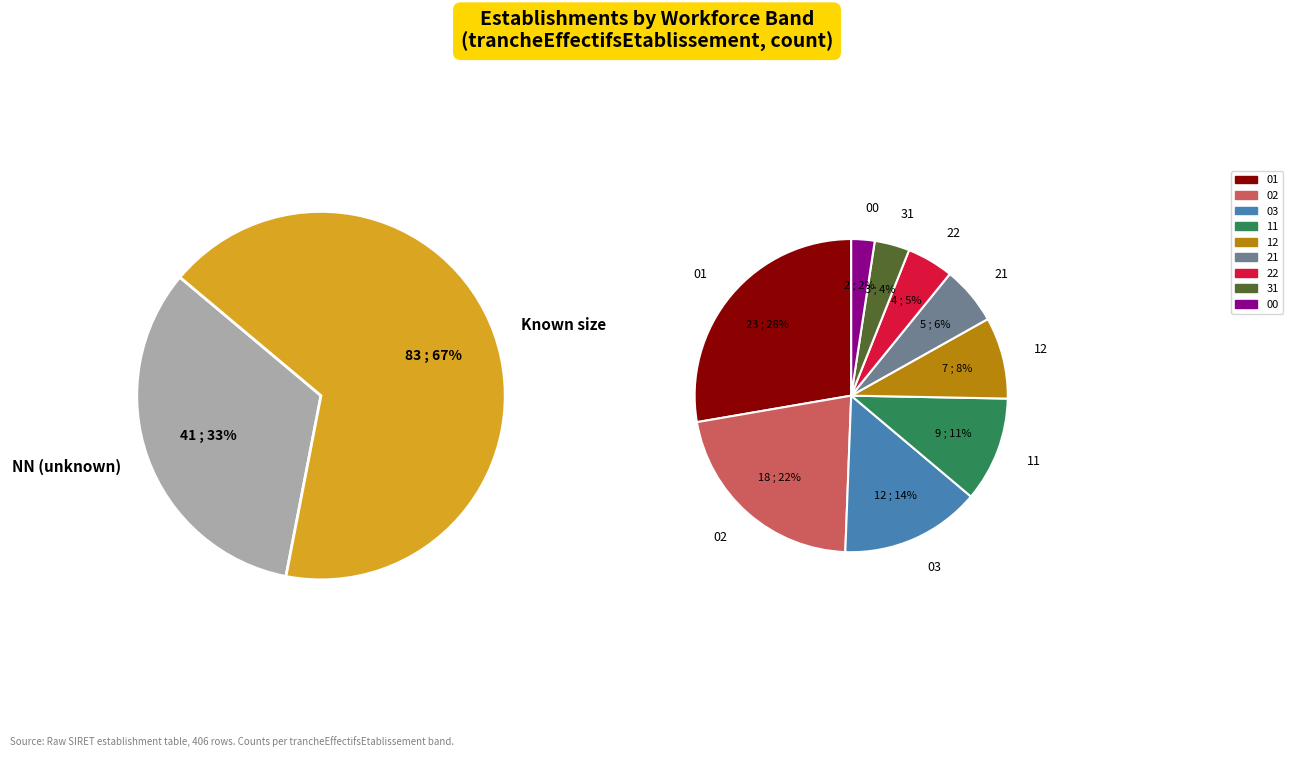

Rank the categories by value from highest to lowest.

NN, 01, 02, 03, 11, 12, 21, 22, 31, 00